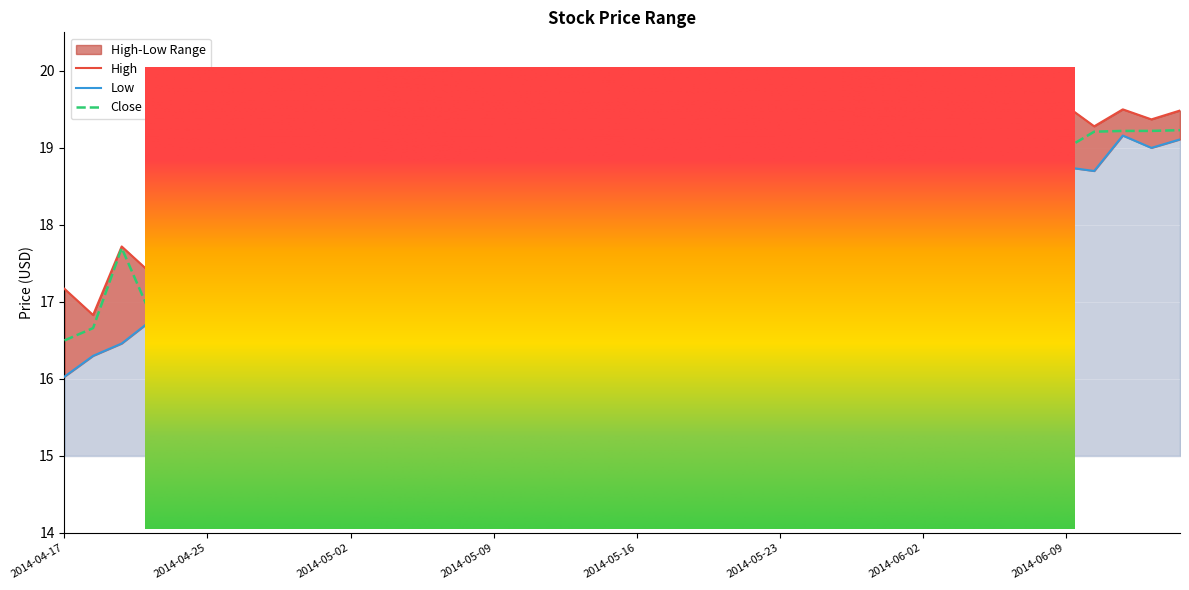

True or false: Close has a value of 16.3 at 2014-05-16.

True